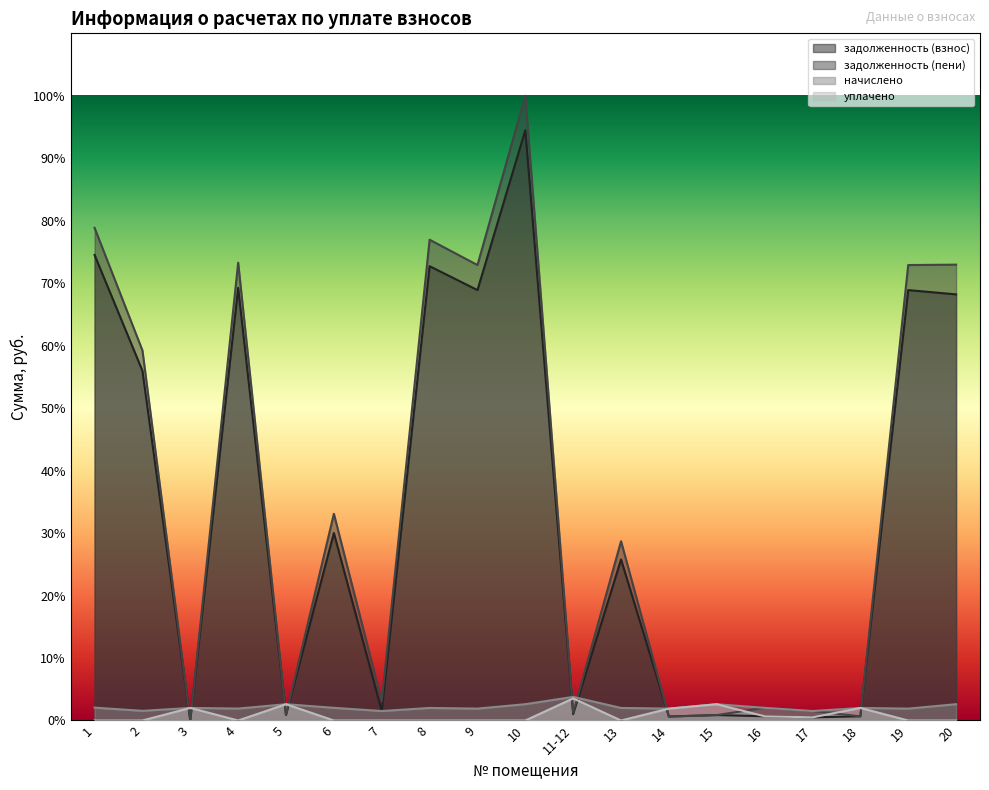

Is it true that уплачено equals -0.0 at 6?

False